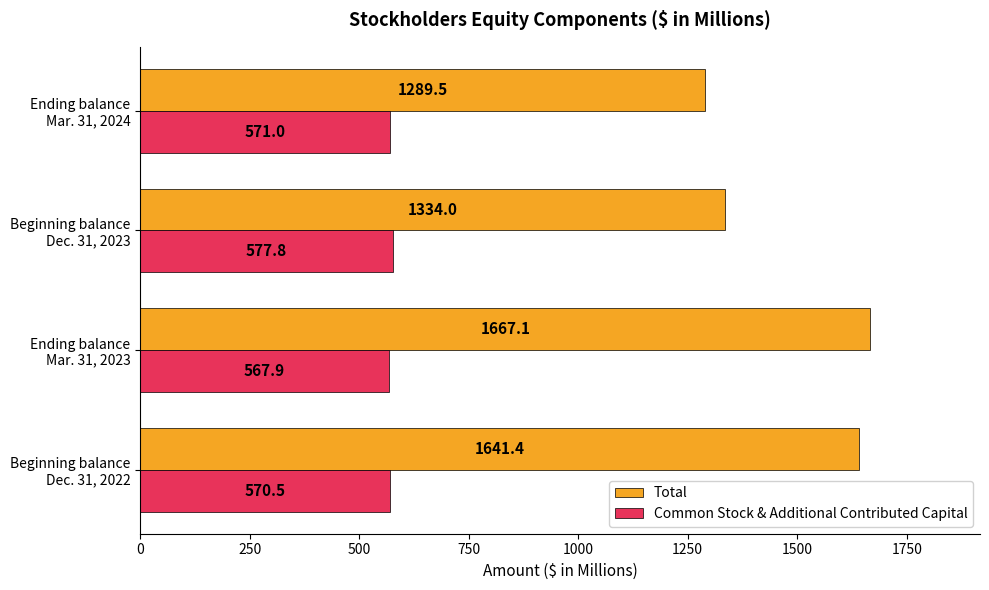

Rank the categories by Total value from highest to lowest.

Ending balance
Mar. 31, 2023, Beginning balance
Dec. 31, 2022, Beginning balance
Dec. 31, 2023, Ending balance
Mar. 31, 2024